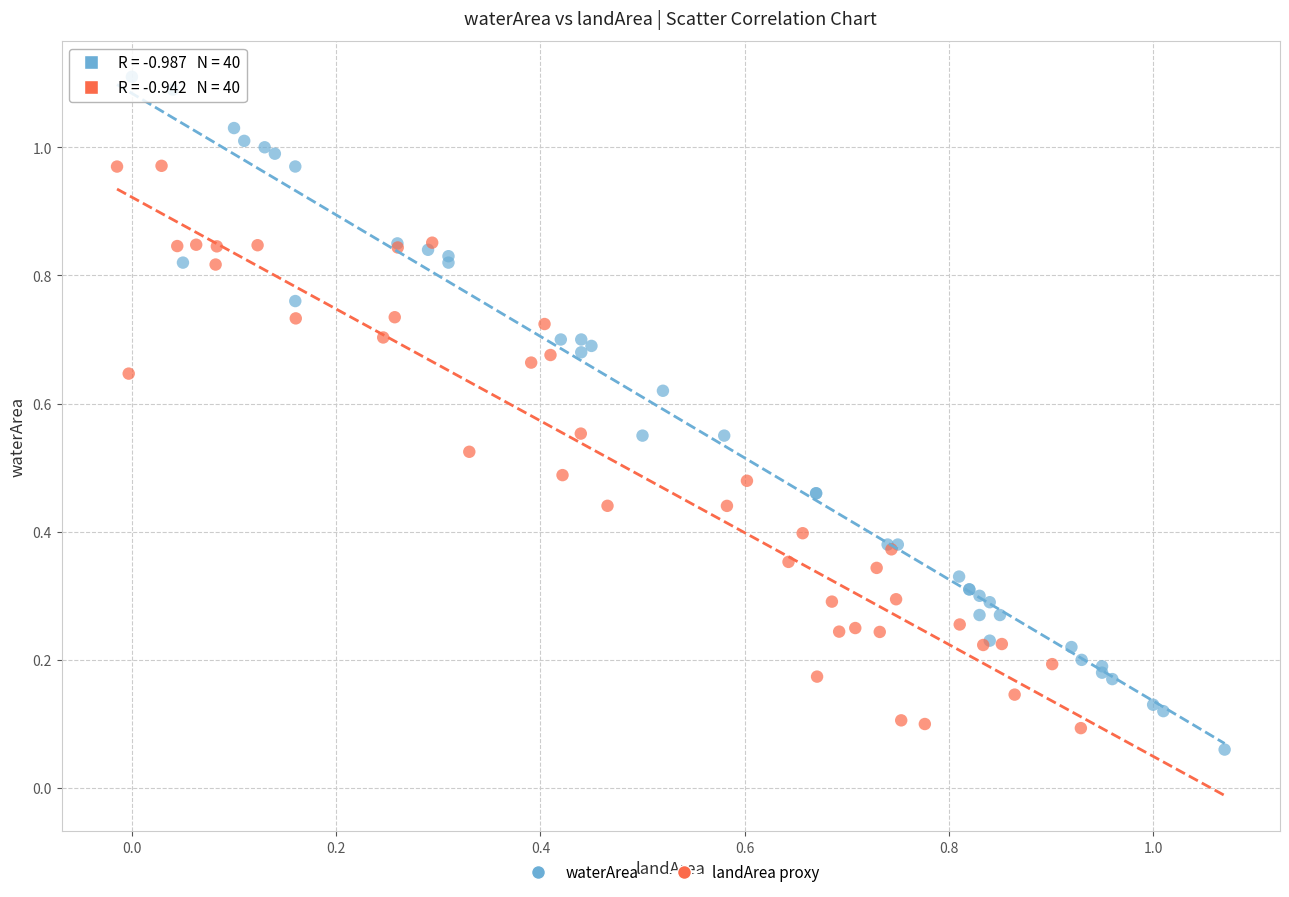

Which series reaches the minimum Y coordinate?

waterArea